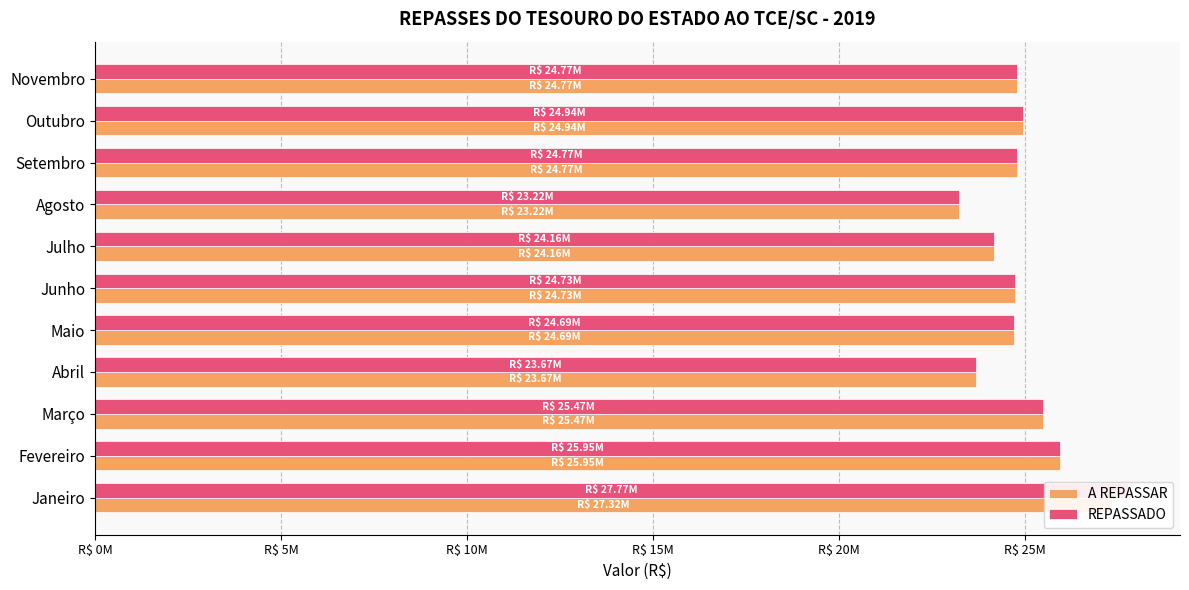

Reading left to right, transcribe all the data shown in this chart.

A REPASSAR: 27320568.3	25946442.1	25468251.9	23667980.4	24690586.7	24732773.8	24159018.4	23217829.4	24771324.2	24937540.8	24767392.0
REPASSADO: 27770744.5	25946442.1	25468251.9	23667980.4	24690586.7	24732773.8	24159018.4	23217829.4	24771324.2	24938540.8	24767392.0